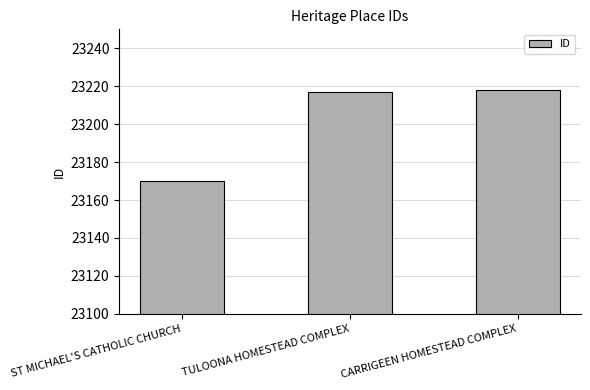

Is it true that the value at CARRIGEEN HOMESTEAD COMPLEX is 14163?

False